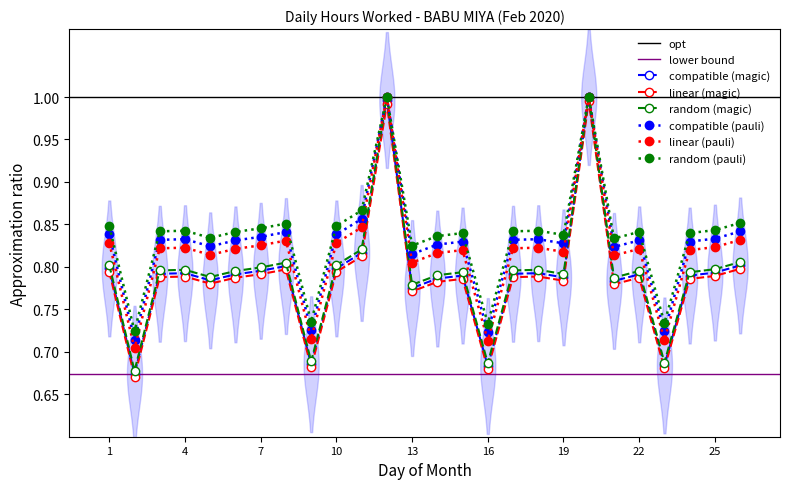

True or false: the data shows 1.0 at 12.

True